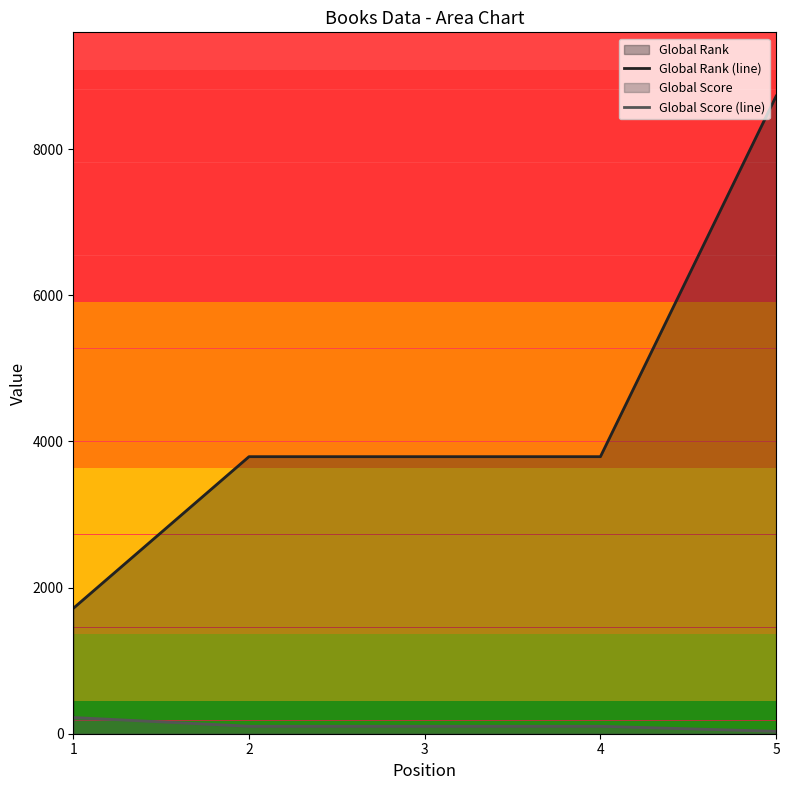

What is the total value across all series at 4?

3894